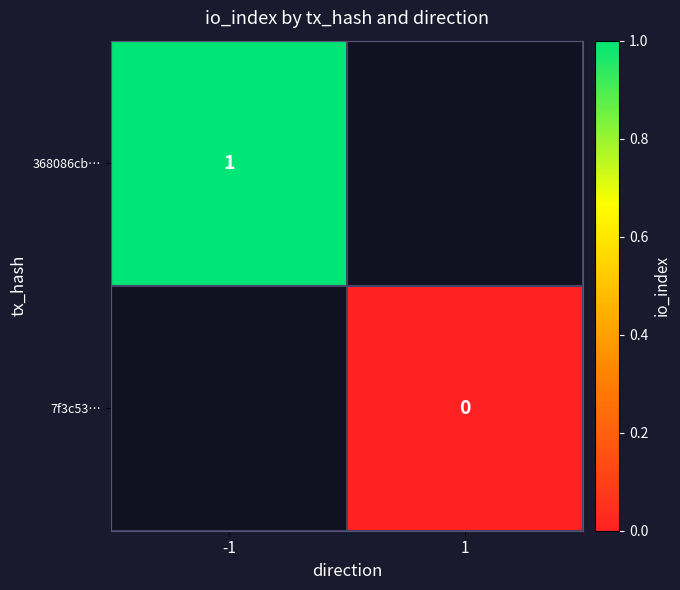

Is it true that 368086cb… equals 1 at -1?

True